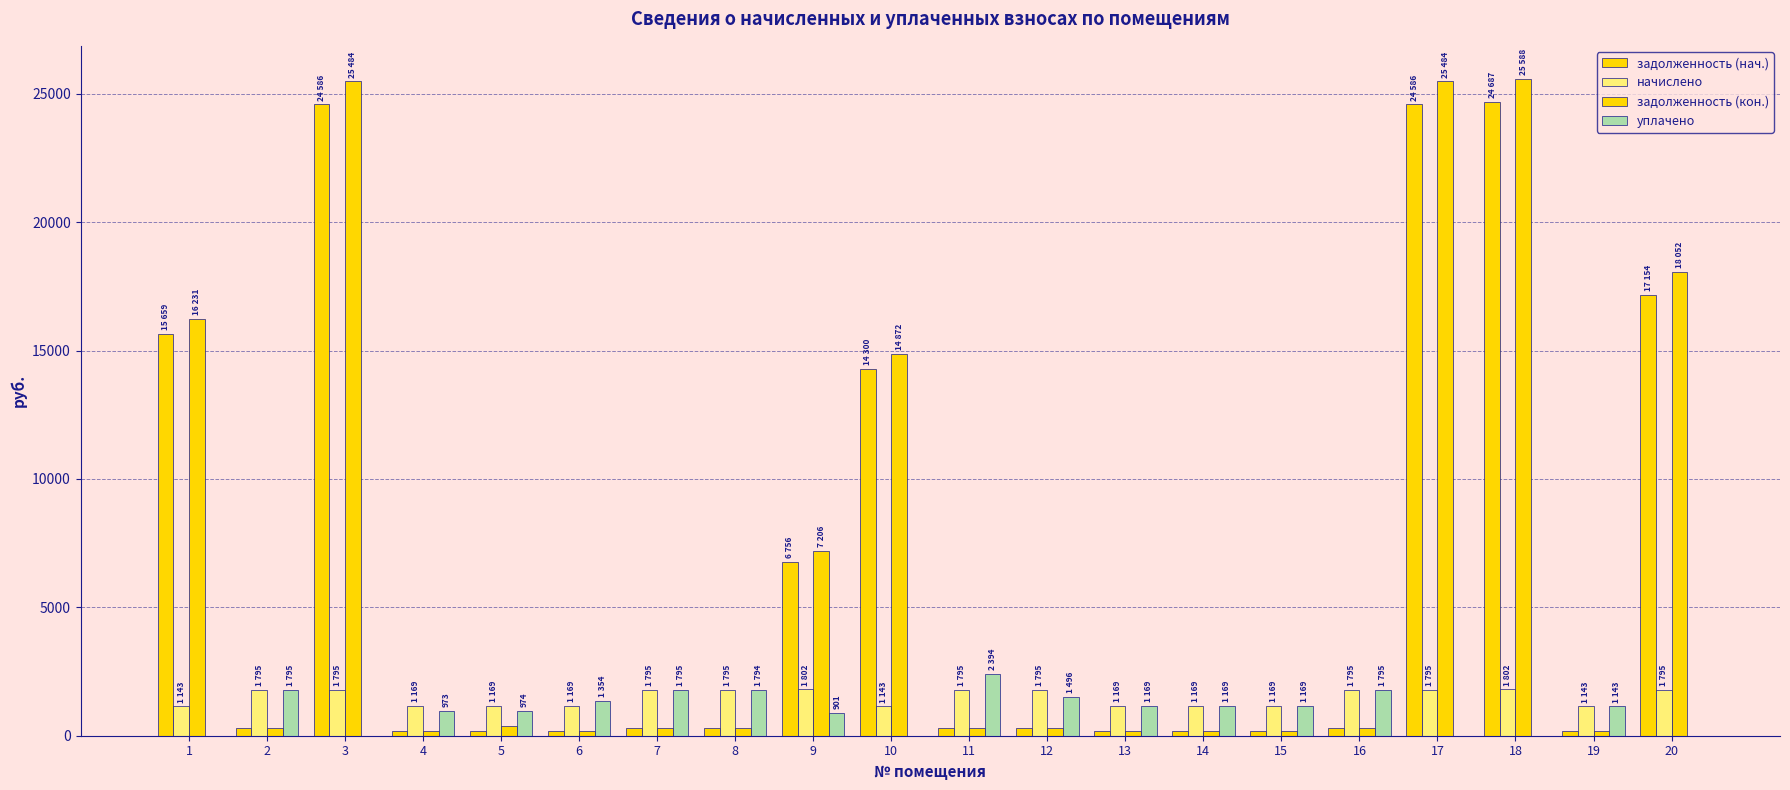

What is the minimum value for задолженность (нач.)?

190.6